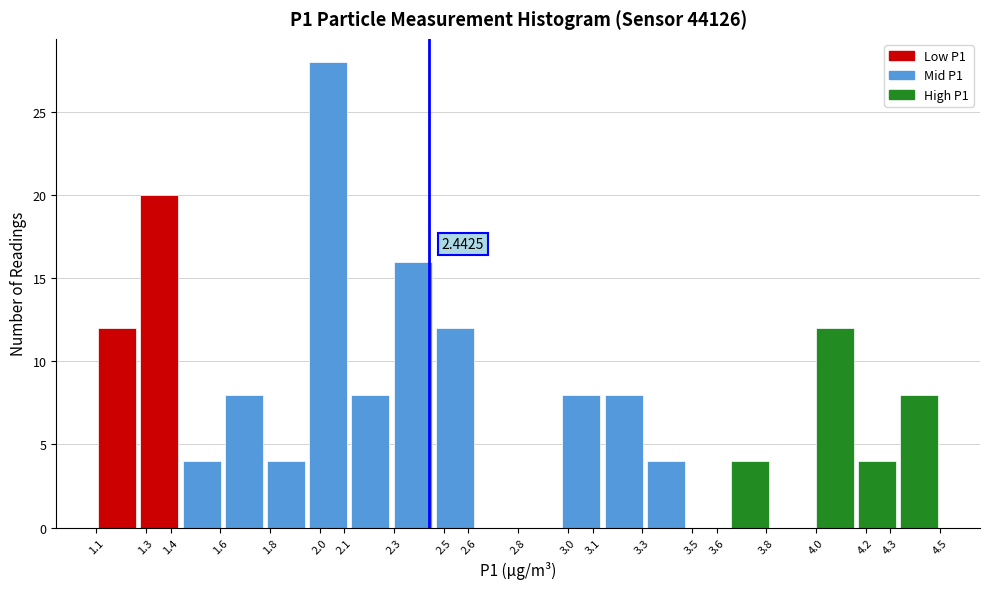

Which range on the x-axis has the tallest bar?

1.95 to 2.12